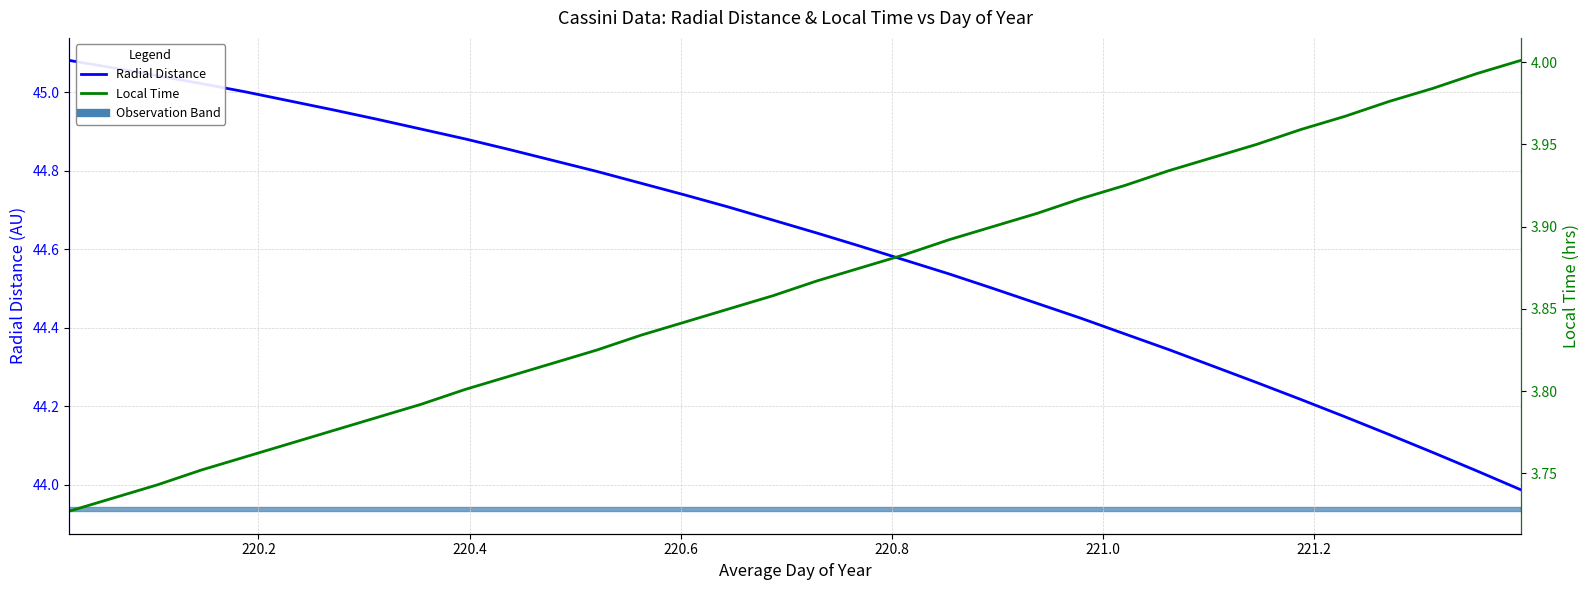

List the series in order of their peak value, lowest first.

Local Time, Radial Distance